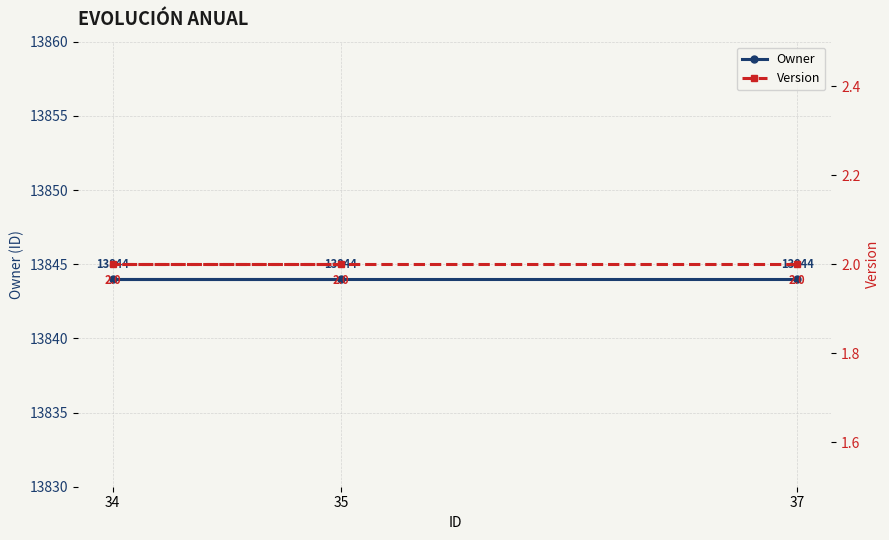

Reading left to right, extract all data points from this chart.

Owner: 37=13844	34=13844	35=13844
Version: 37=2	34=2	35=2